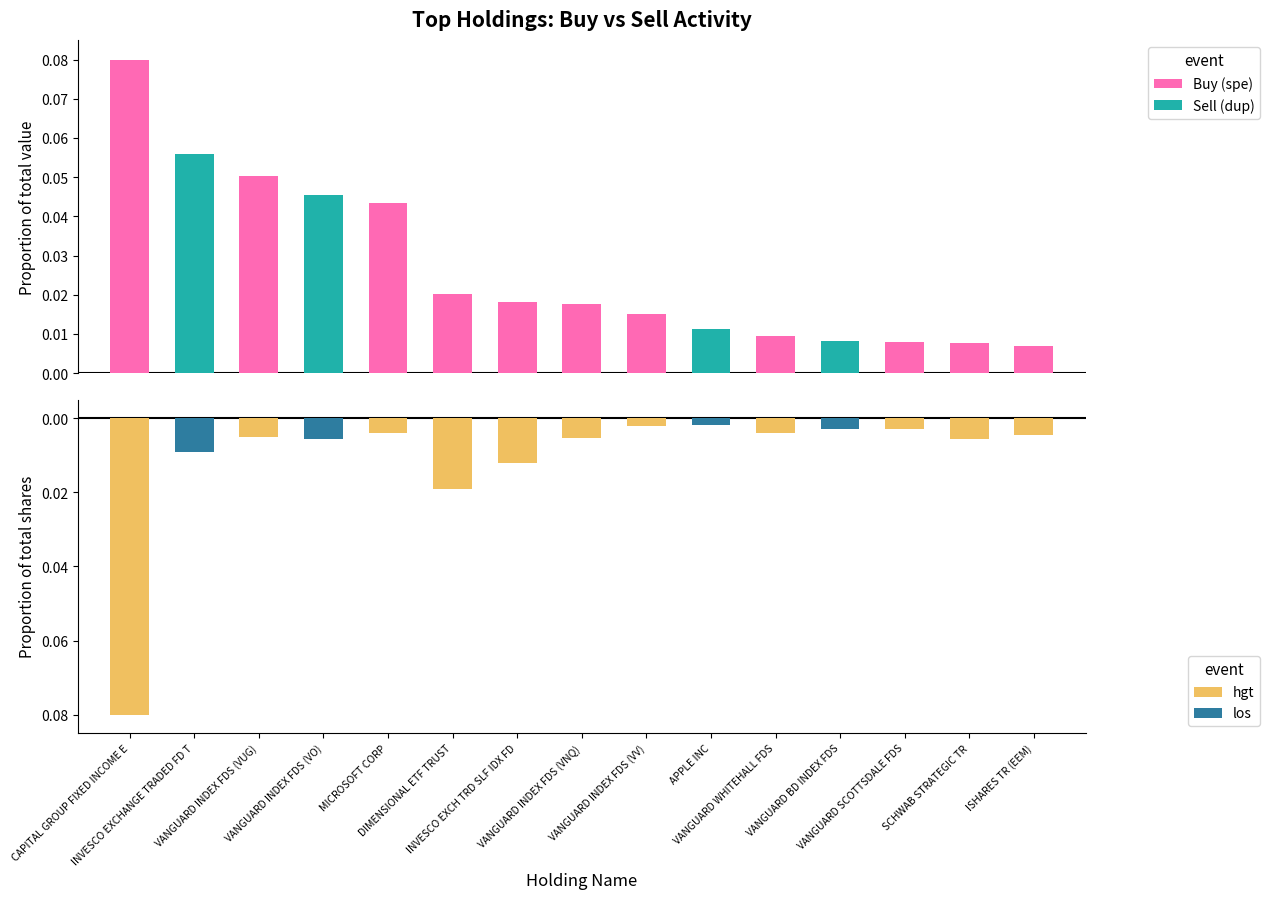

What is the highest value of the Sell (dup) series?

0.1